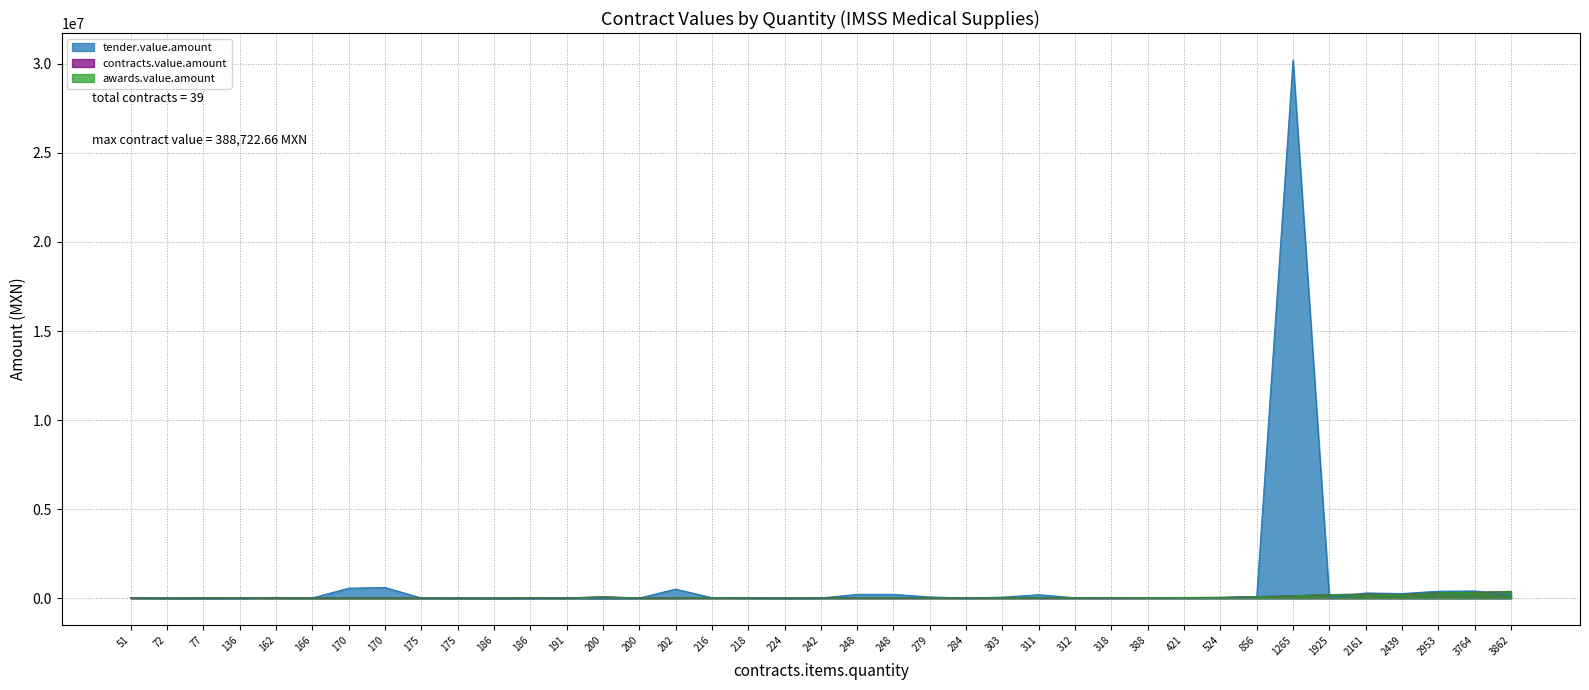

How many times do tender.value.amount and contracts.value.amount cross each other?

13